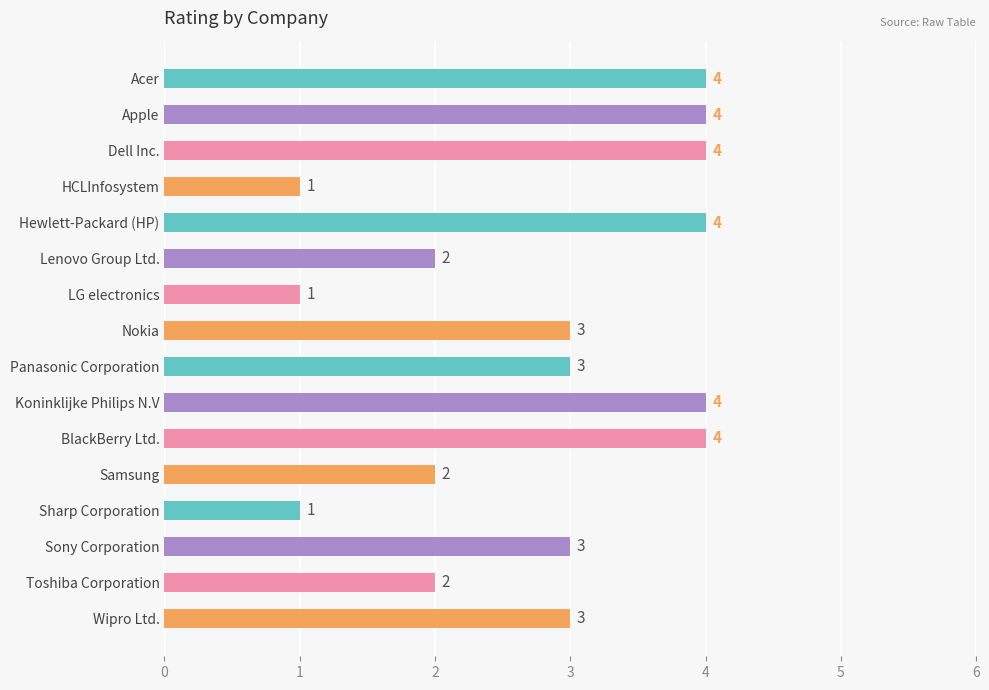

What is the ratio of the value at Lenovo Group Ltd. to the value at Sony Corporation?

0.7